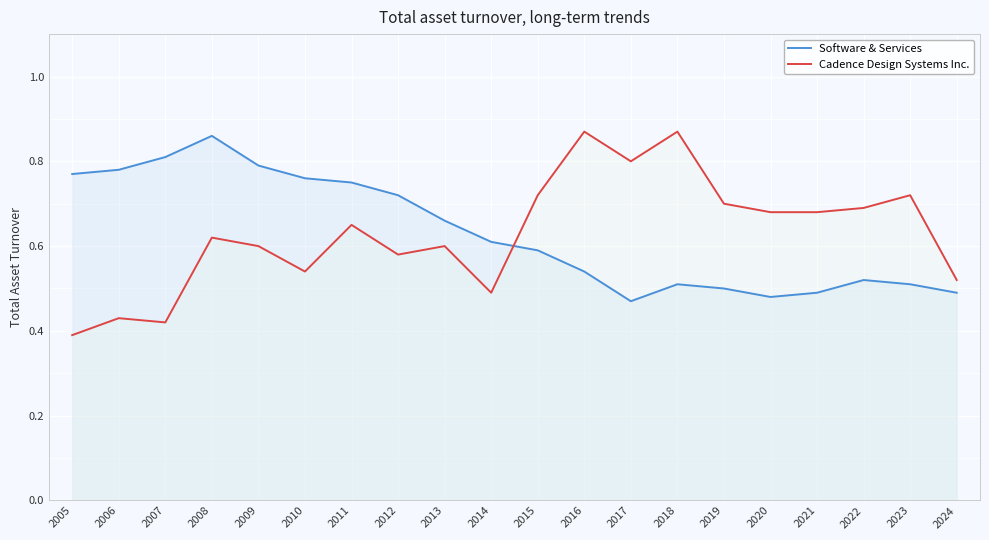

In Software & Services, how many points are lower than both neighbors (excluding endpoints)?

2